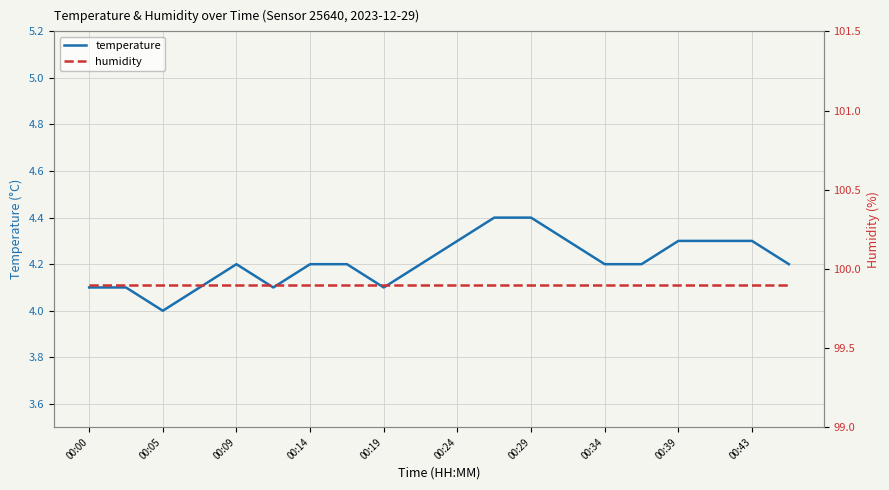

The temperature series shows 2.2 at 00:00. True or false?

False